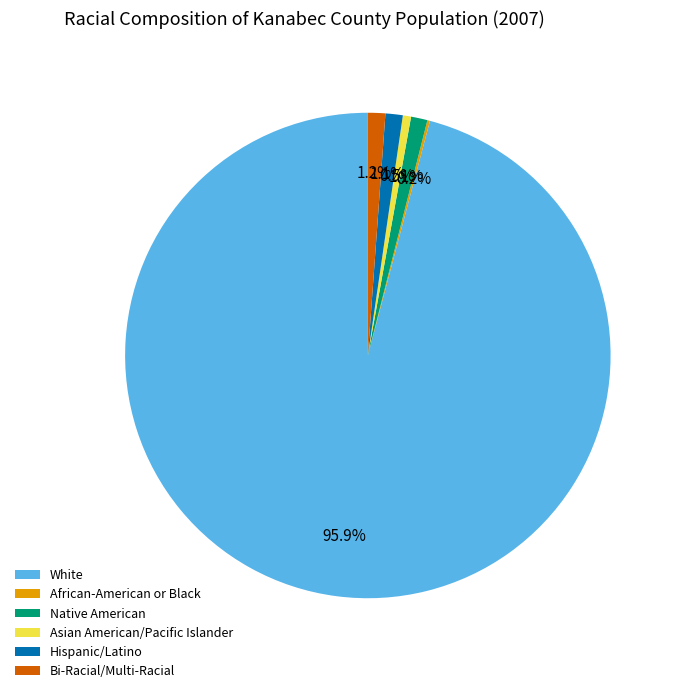

To the nearest percent, what percentage of the pie is Hispanic/Latino?

1%